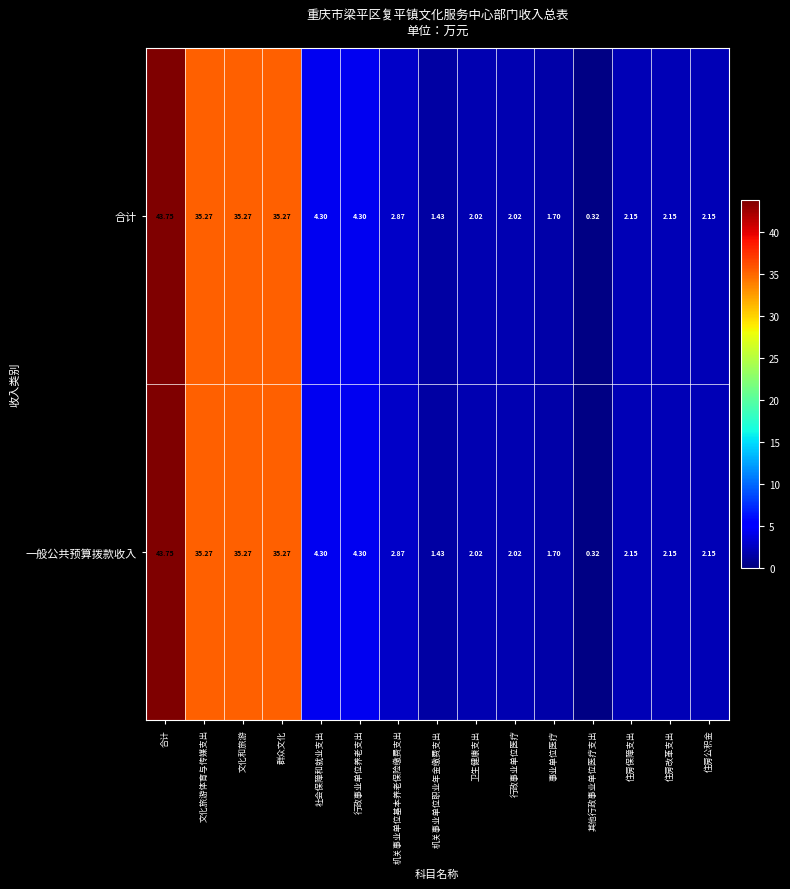

At which label does 合计 first exceed 2?

合计